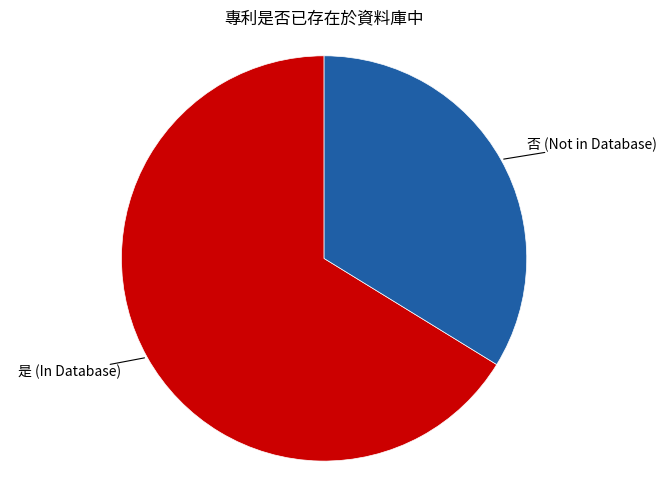

Which slice is the largest?

是